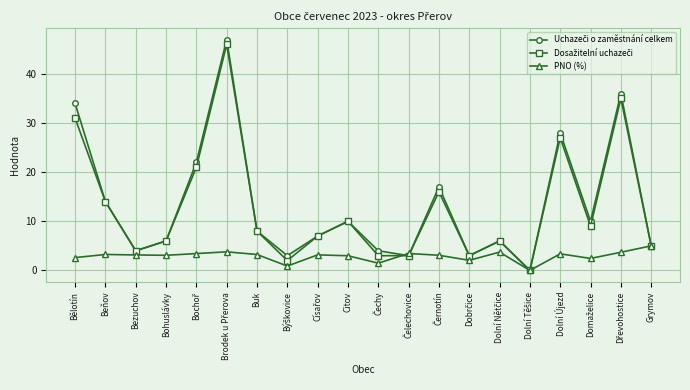

What is the maximum value shown in the chart?

47.0